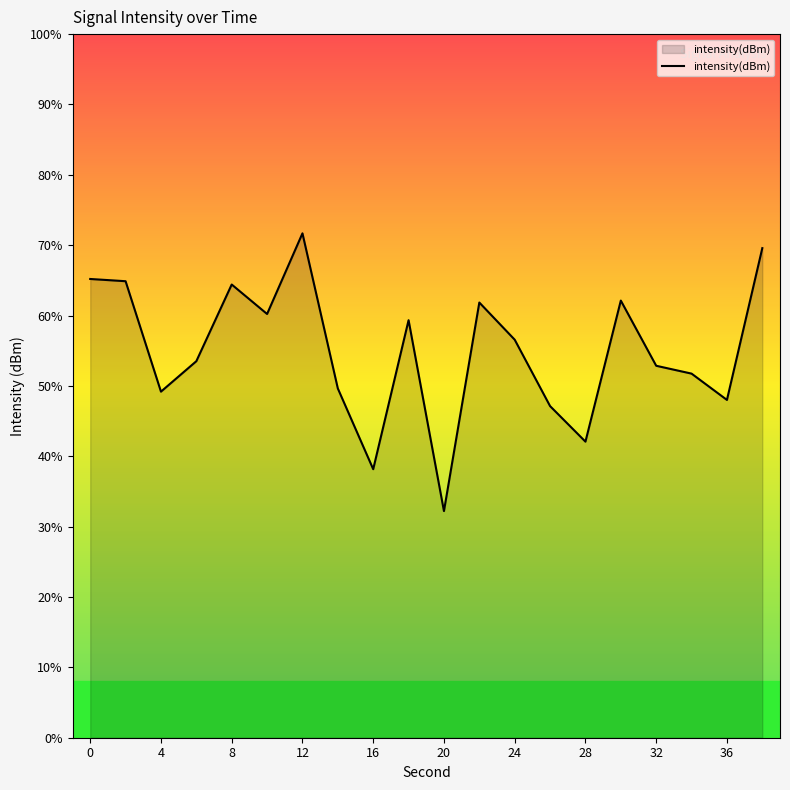

How many points are lower than both their immediate neighbors (excluding endpoints)?

6